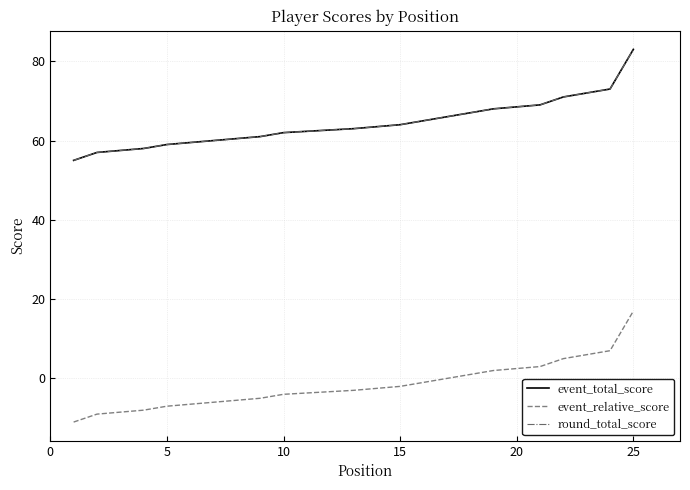

Does the chart display data point markers on the line(s)?

No